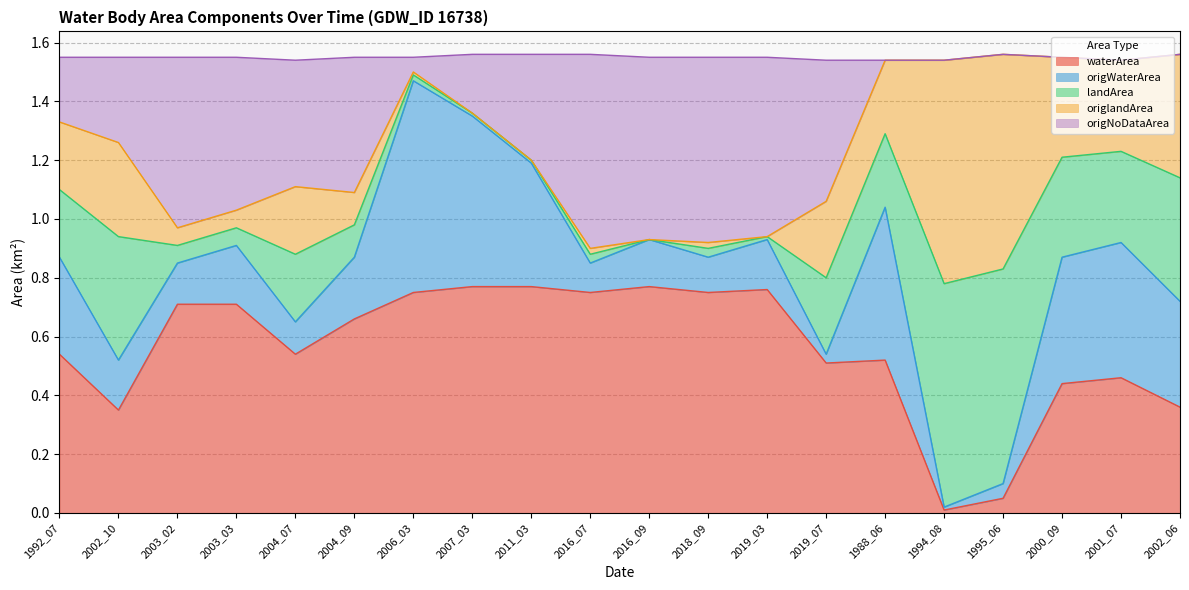

What position from the right is 2004_07?

16